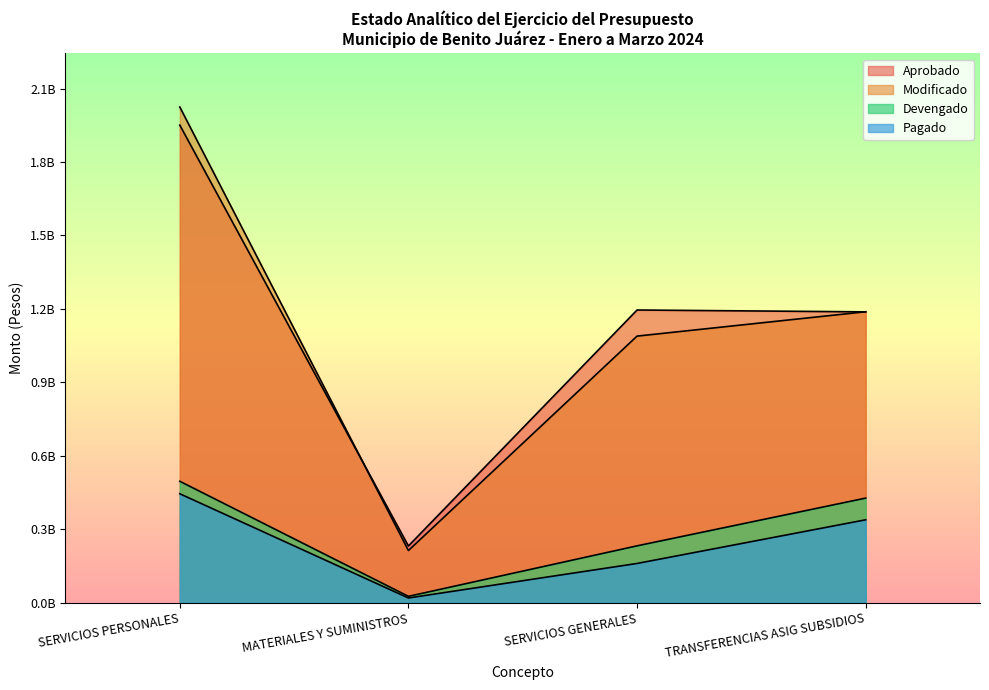

What is the value of the Modificado point at the 4th from the left?

1188671065.1